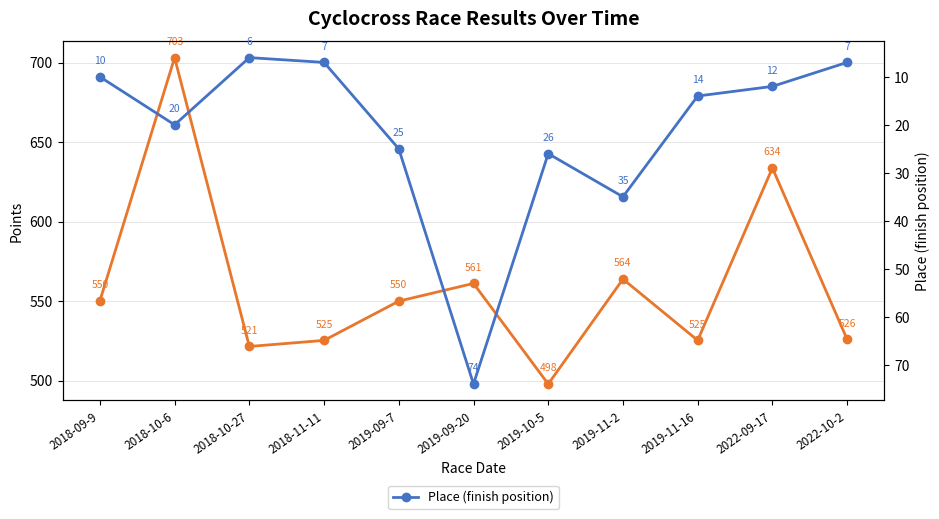

What is the difference between the Points values at 2019-10-5 and 2019-09-20?

63.3